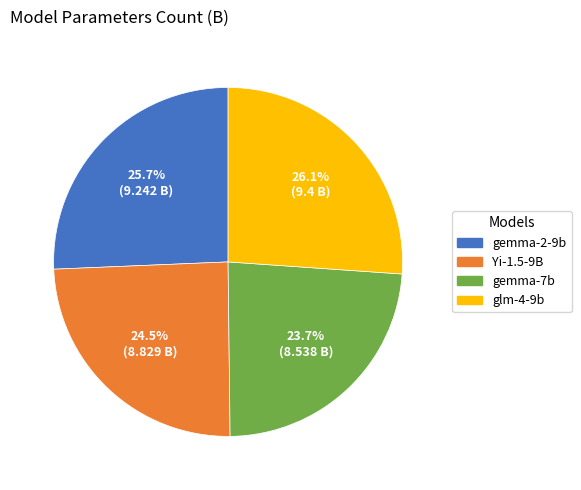

How many slices are in this pie chart?

4